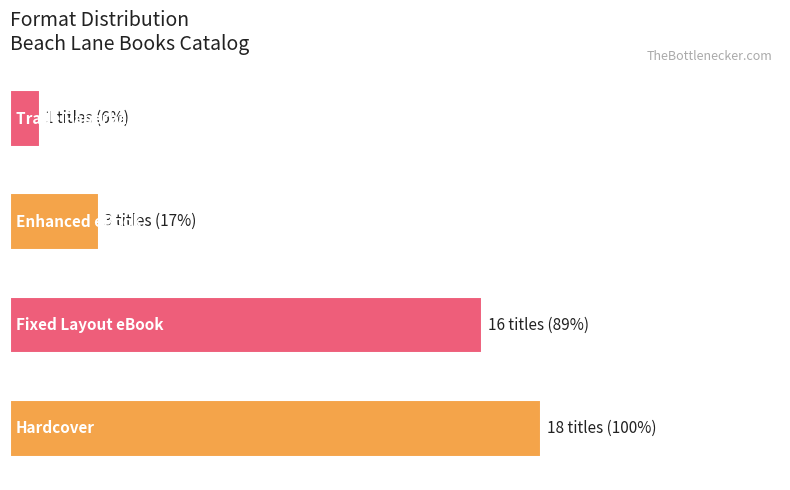

Count the values in the range 3 to 18.

3